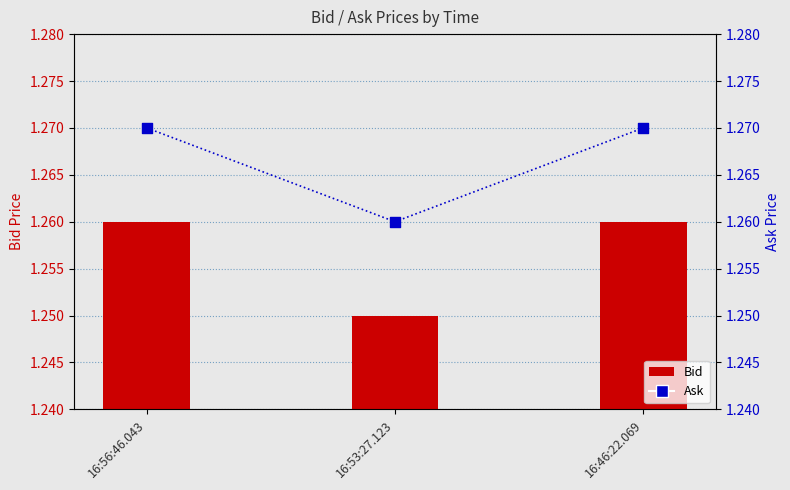

At which category is the sum across all series the highest?

16:56:46.043